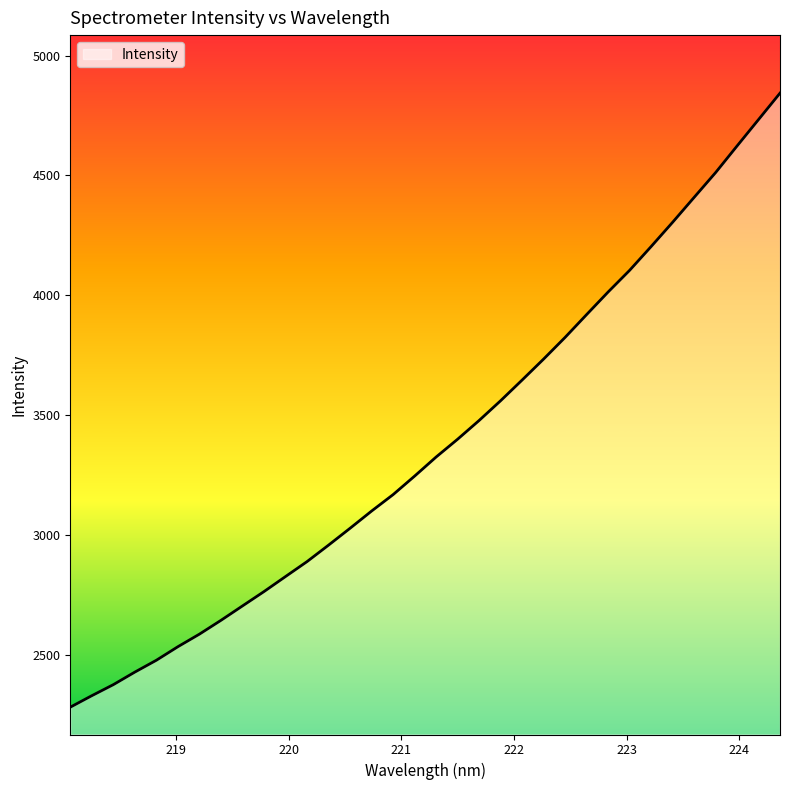

What is the smallest value displayed?

2280.8